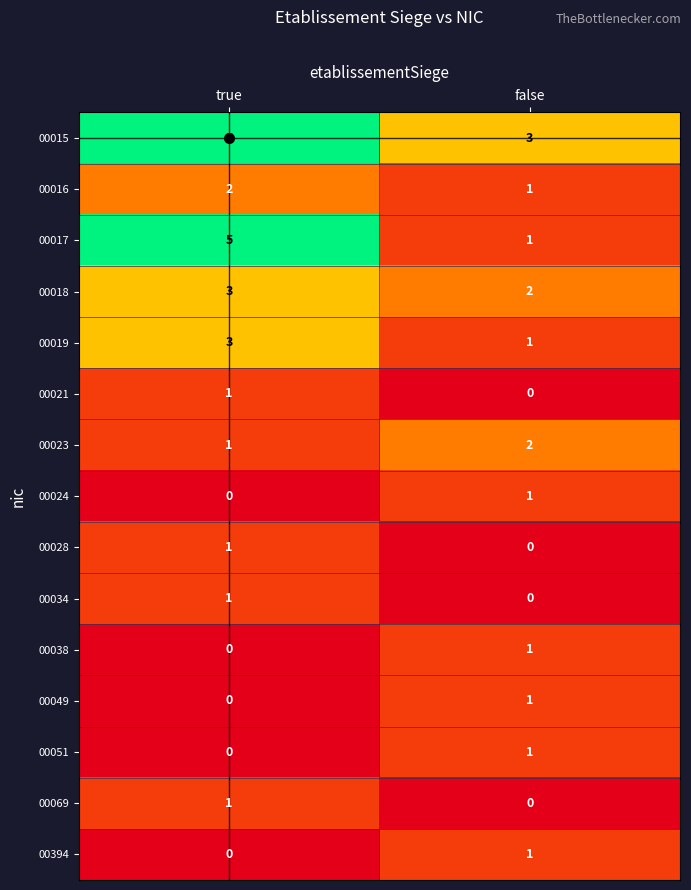

Which series has the largest total across all categories?

00015